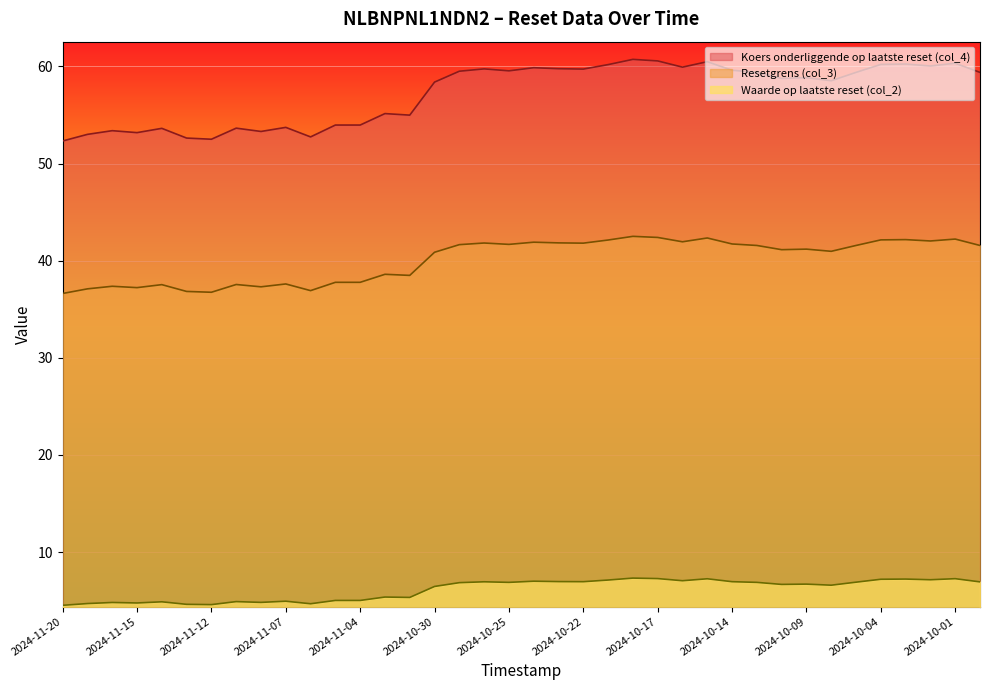

What is the sum of the Koers onderliggende op laatste reset (col_4) values at 2024-11-18 and 2024-10-29?

79.0